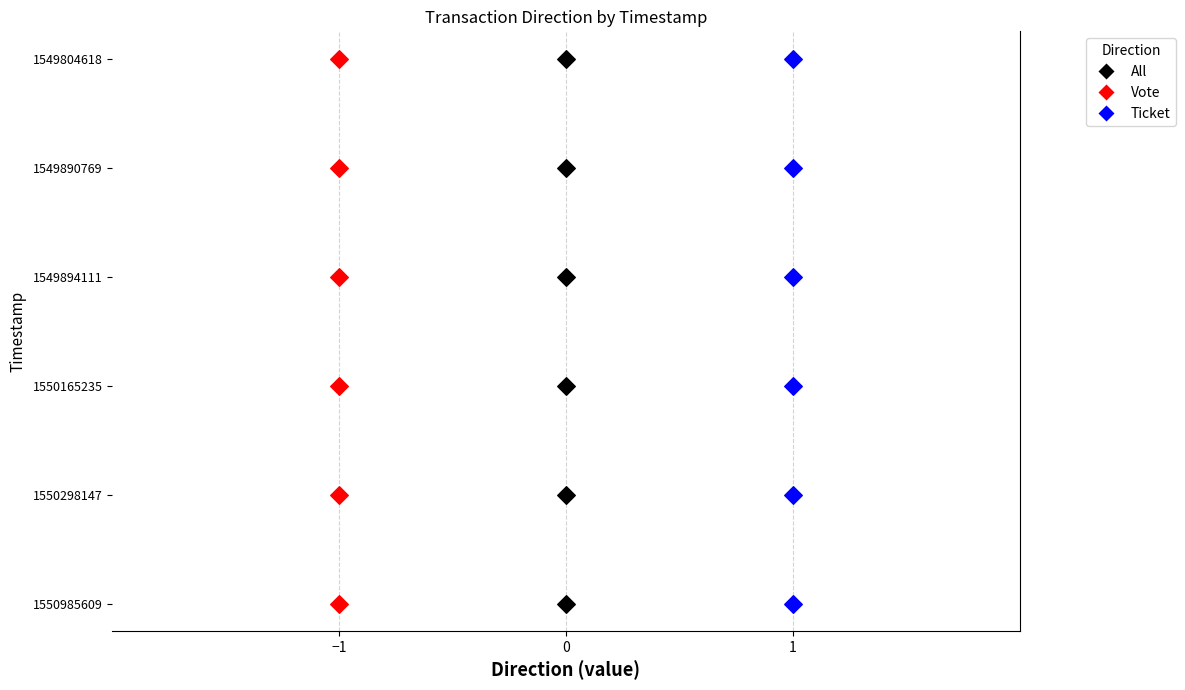

What are all the series names shown in the legend?

All, Vote, Ticket